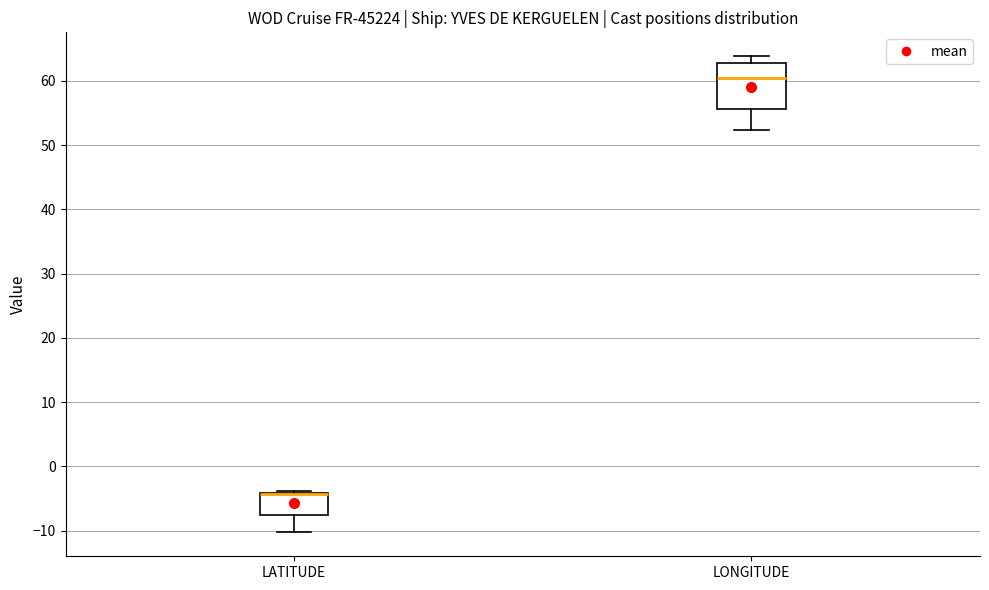

Which box is the tallest, from its lower edge to its upper edge?

LONGITUDE